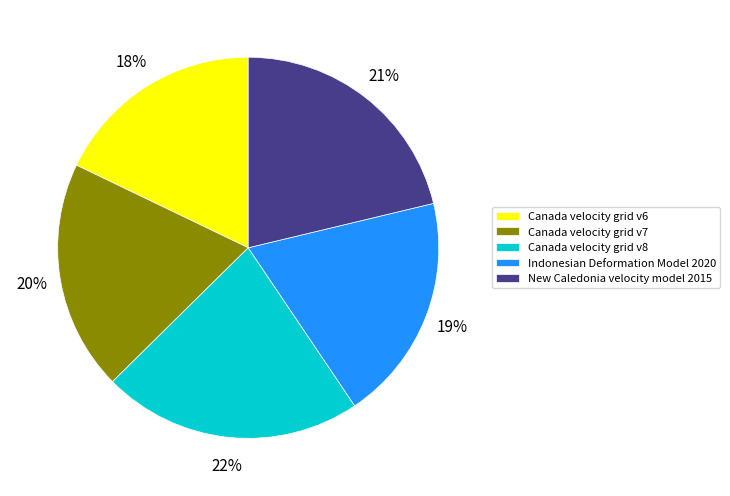

Do New Caledonia velocity model 2015 and Canada velocity grid v8 together represent more than half of the pie?

No